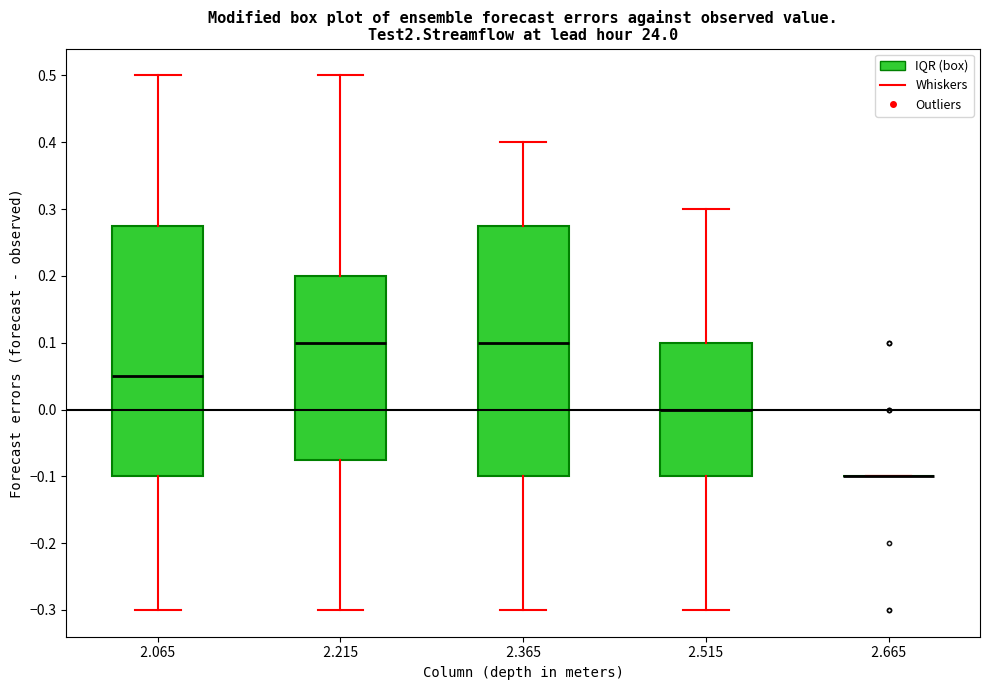

Reading left to right, transcribe this box plot: for each box, give where its median line is, the range the box spans, and where its two whiskers end, as read against the y-axis. The values are not printed on the chart, so give them approximately, as read against the axis.

2.065: median 0.05, box -0.10 to 0.28, whiskers -0.30 to 0.50
2.215: median 0.10, box -0.07 to 0.20, whiskers -0.30 to 0.50
2.365: median 0.10, box -0.10 to 0.28, whiskers -0.30 to 0.40
2.515: median 0.00, box -0.10 to 0.10, whiskers -0.30 to 0.30
2.665: box collapsed to a line at -0.10, whiskers -0.10 to -0.10